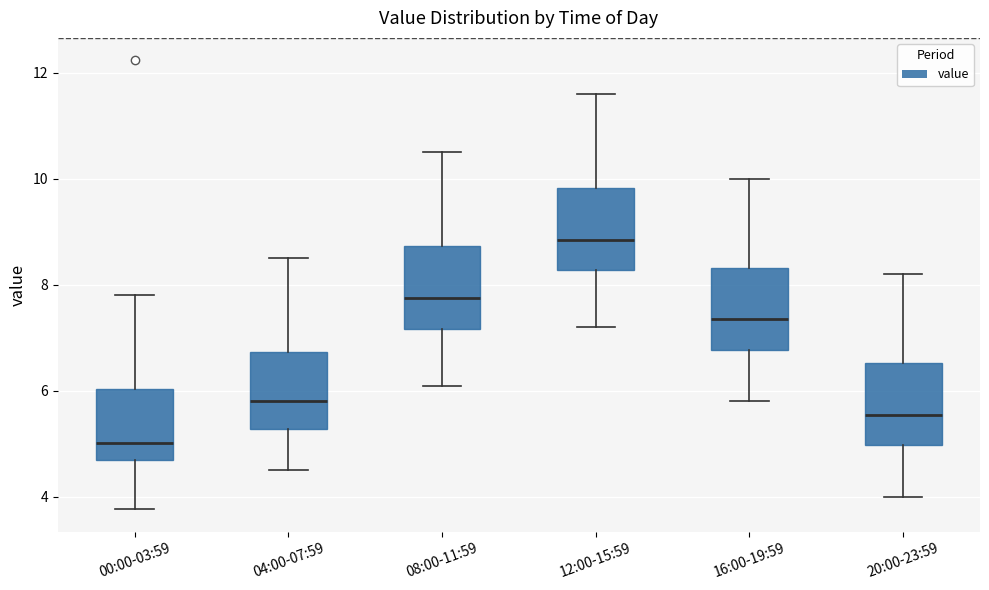

Reading left to right, read every box against the y-axis: the position of its median line, the range the box covers, and the ends of its whiskers. The values are not printed on the chart, so give them approximately, as read against the axis.

00:00-03:59: median 5.0, box 4.6 to 6.0, whiskers 3.8 to 7.8
04:00-07:59: median 5.8, box 5.2 to 6.8, whiskers 4.6 to 8.6
08:00-11:59: median 7.8, box 7.2 to 8.8, whiskers 6.2 to 10.6
12:00-15:59: median 8.8, box 8.2 to 9.8, whiskers 7.2 to 11.6
16:00-19:59: median 7.4, box 6.8 to 8.4, whiskers 5.8 to 10.0
20:00-23:59: median 5.6, box 5.0 to 6.6, whiskers 4.0 to 8.2